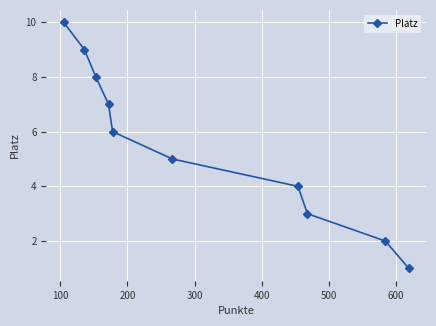

What is the sum of all values?

55